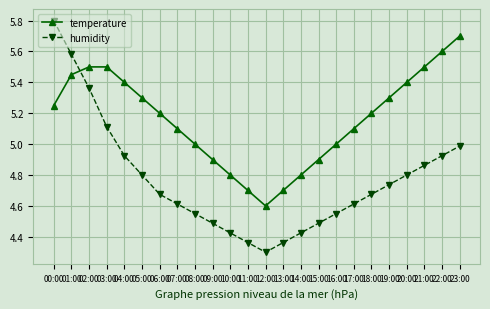

At which category does temperature reach its first local valley?

12:00